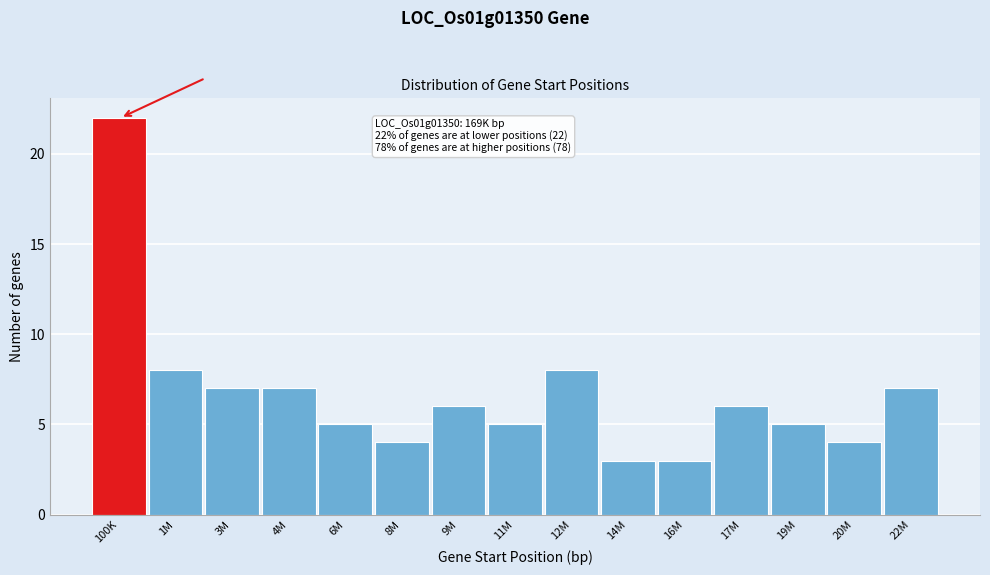

Reading right to left, what are all the values shown in this chart?

7	4	5	6	3	3	8	5	6	4	5	7	7	8	22